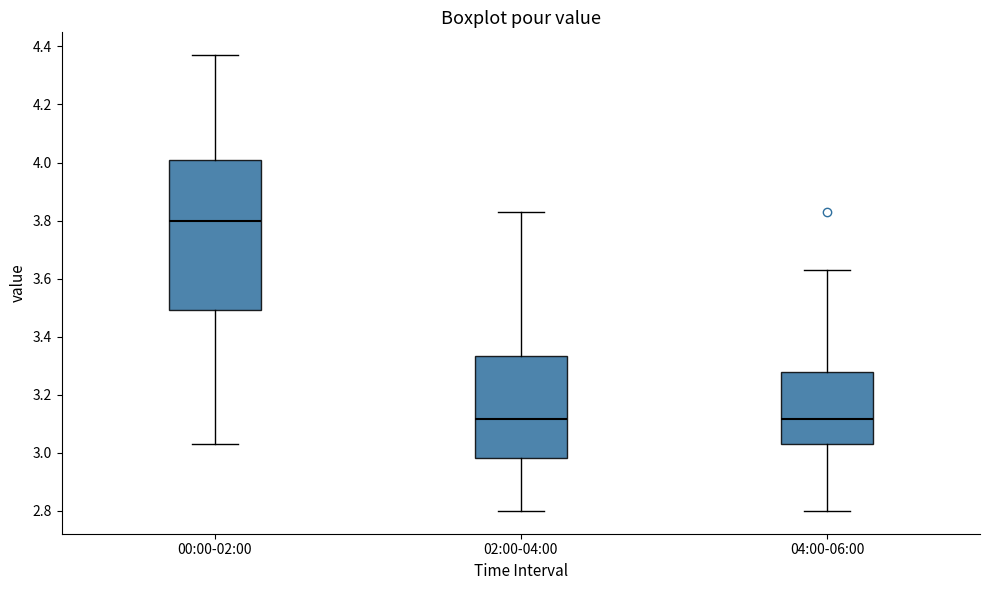

Which box is the tallest, from its lower edge to its upper edge?

00:00-02:00